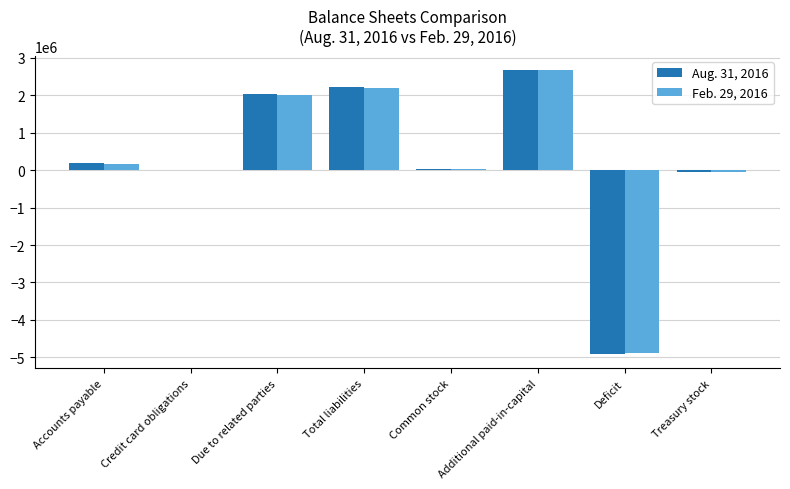

Count the number of data series in this chart.

2